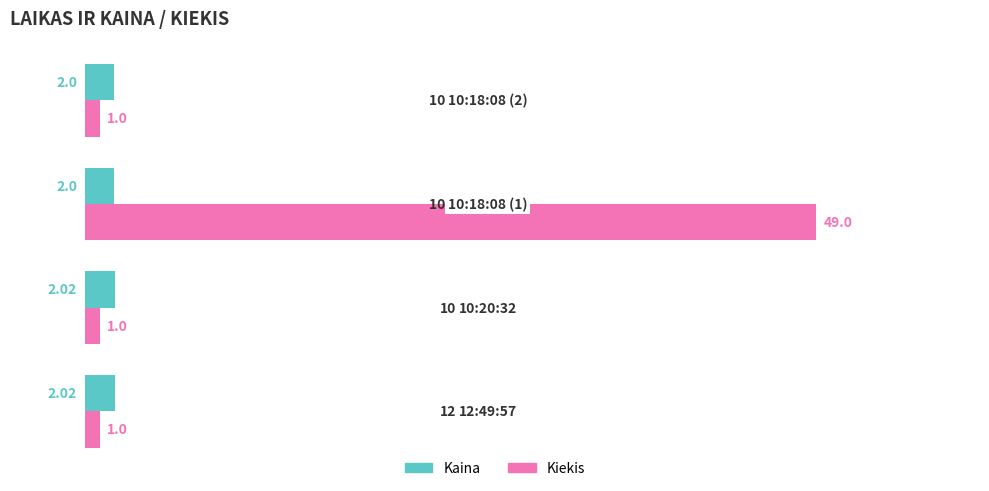

What is the maximum value shown in the chart?

49.0